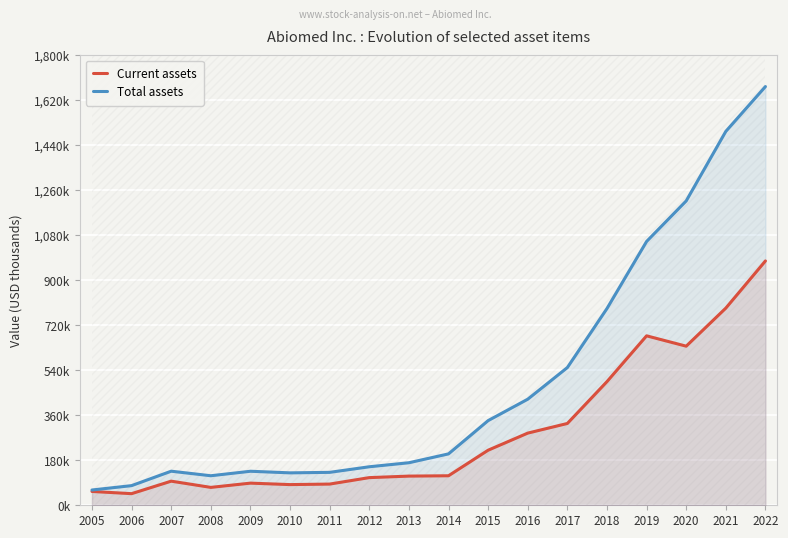

True or false: Total assets and Current assets intersect in this chart.

False